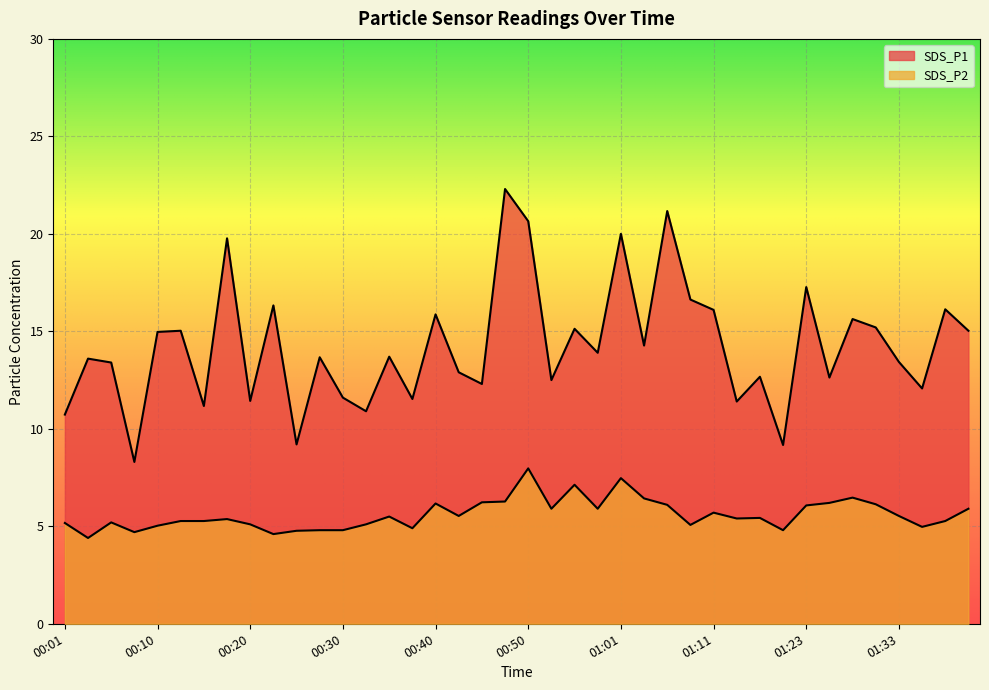

What is the difference between the maximum and minimum values in the SDS_P2 series?

3.6